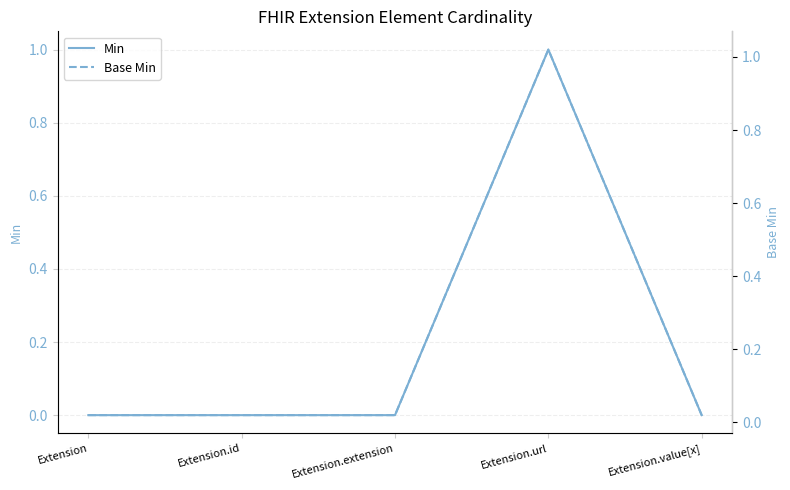

What is the difference between the maximum and minimum values in the Base Min series?

1.0